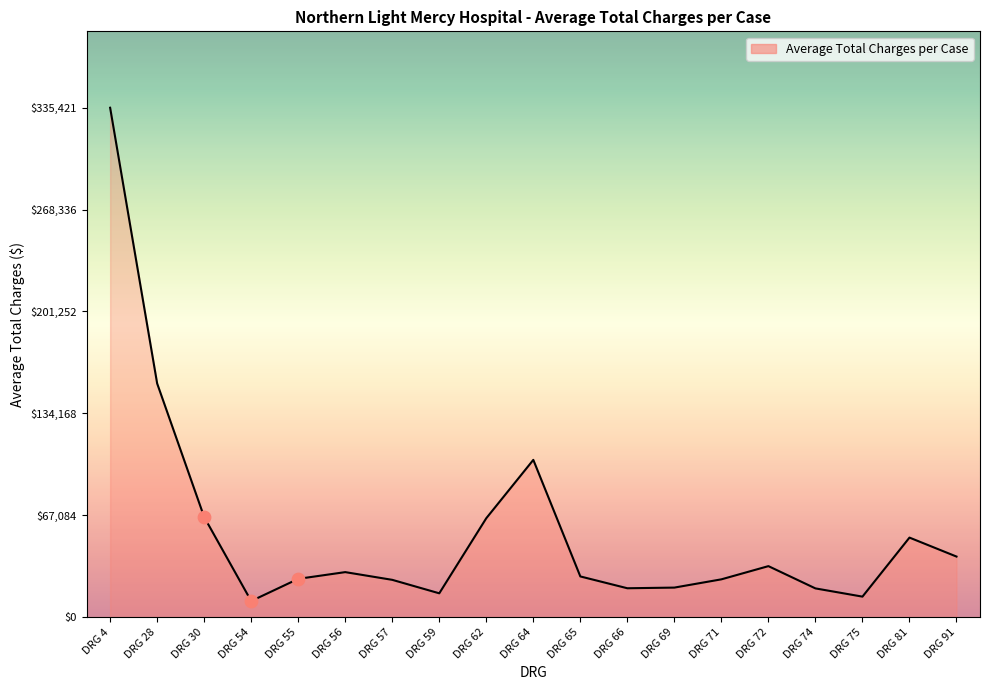

Between DRG 91 and DRG 75, which is larger?

DRG 91